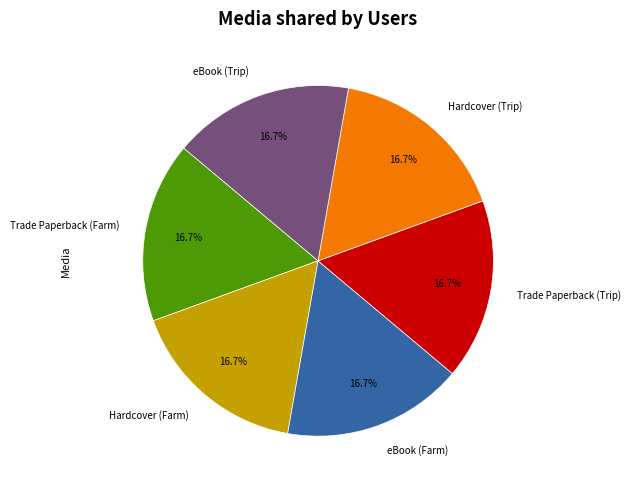

What percentage is the Hardcover (Trip) slice, to the nearest percent?

17%